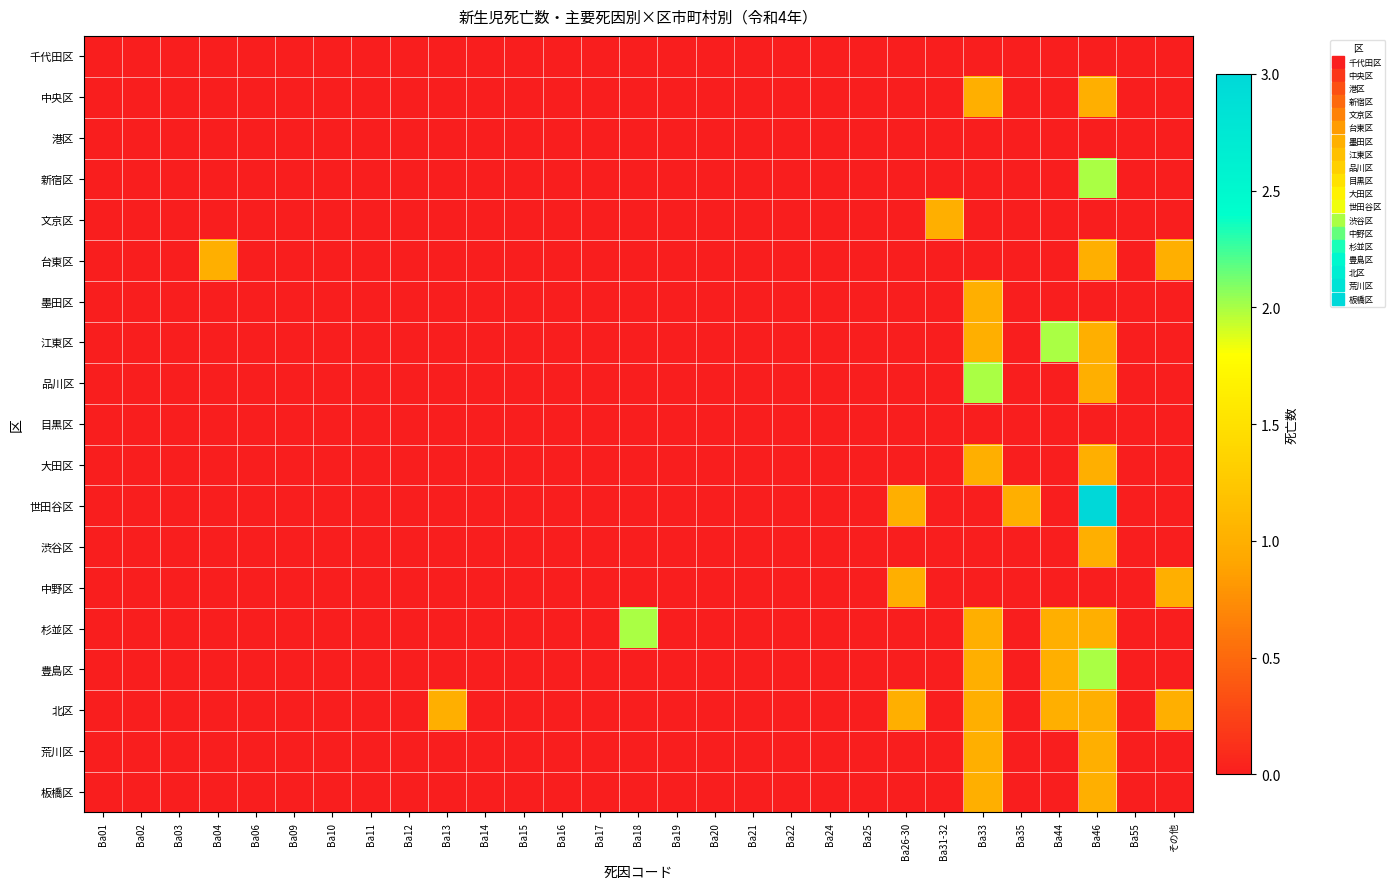

Reading left to right, what are all the values shown in this chart?

千代田区: Ba01=0	Ba02=0	Ba03=0	Ba04=0	Ba06=0	Ba09=0	Ba10=0	Ba11=0	Ba12=0	Ba13=0	Ba14=0	Ba15=0	Ba16=0	Ba17=0	Ba18=0	Ba19=0	Ba20=0	Ba21=0	Ba22=0	Ba24=0	Ba25=0	Ba26-30=0	Ba31-32=0	Ba33=0	Ba35=0	Ba44=0	Ba46=0	Ba55=0	その他=0
中央区: Ba01=0	Ba02=0	Ba03=0	Ba04=0	Ba06=0	Ba09=0	Ba10=0	Ba11=0	Ba12=0	Ba13=0	Ba14=0	Ba15=0	Ba16=0	Ba17=0	Ba18=0	Ba19=0	Ba20=0	Ba21=0	Ba22=0	Ba24=0	Ba25=0	Ba26-30=0	Ba31-32=0	Ba33=1	Ba35=0	Ba44=0	Ba46=1	Ba55=0	その他=0
港区: Ba01=0	Ba02=0	Ba03=0	Ba04=0	Ba06=0	Ba09=0	Ba10=0	Ba11=0	Ba12=0	Ba13=0	Ba14=0	Ba15=0	Ba16=0	Ba17=0	Ba18=0	Ba19=0	Ba20=0	Ba21=0	Ba22=0	Ba24=0	Ba25=0	Ba26-30=0	Ba31-32=0	Ba33=0	Ba35=0	Ba44=0	Ba46=0	Ba55=0	その他=0
新宿区: Ba01=0	Ba02=0	Ba03=0	Ba04=0	Ba06=0	Ba09=0	Ba10=0	Ba11=0	Ba12=0	Ba13=0	Ba14=0	Ba15=0	Ba16=0	Ba17=0	Ba18=0	Ba19=0	Ba20=0	Ba21=0	Ba22=0	Ba24=0	Ba25=0	Ba26-30=0	Ba31-32=0	Ba33=0	Ba35=0	Ba44=0	Ba46=2	Ba55=0	その他=0
文京区: Ba01=0	Ba02=0	Ba03=0	Ba04=0	Ba06=0	Ba09=0	Ba10=0	Ba11=0	Ba12=0	Ba13=0	Ba14=0	Ba15=0	Ba16=0	Ba17=0	Ba18=0	Ba19=0	Ba20=0	Ba21=0	Ba22=0	Ba24=0	Ba25=0	Ba26-30=0	Ba31-32=1	Ba33=0	Ba35=0	Ba44=0	Ba46=0	Ba55=0	その他=0
台東区: Ba01=0	Ba02=0	Ba03=0	Ba04=1	Ba06=0	Ba09=0	Ba10=0	Ba11=0	Ba12=0	Ba13=0	Ba14=0	Ba15=0	Ba16=0	Ba17=0	Ba18=0	Ba19=0	Ba20=0	Ba21=0	Ba22=0	Ba24=0	Ba25=0	Ba26-30=0	Ba31-32=0	Ba33=0	Ba35=0	Ba44=0	Ba46=1	Ba55=0	その他=1
墨田区: Ba01=0	Ba02=0	Ba03=0	Ba04=0	Ba06=0	Ba09=0	Ba10=0	Ba11=0	Ba12=0	Ba13=0	Ba14=0	Ba15=0	Ba16=0	Ba17=0	Ba18=0	Ba19=0	Ba20=0	Ba21=0	Ba22=0	Ba24=0	Ba25=0	Ba26-30=0	Ba31-32=0	Ba33=1	Ba35=0	Ba44=0	Ba46=0	Ba55=0	その他=0
江東区: Ba01=0	Ba02=0	Ba03=0	Ba04=0	Ba06=0	Ba09=0	Ba10=0	Ba11=0	Ba12=0	Ba13=0	Ba14=0	Ba15=0	Ba16=0	Ba17=0	Ba18=0	Ba19=0	Ba20=0	Ba21=0	Ba22=0	Ba24=0	Ba25=0	Ba26-30=0	Ba31-32=0	Ba33=1	Ba35=0	Ba44=2	Ba46=1	Ba55=0	その他=0
品川区: Ba01=0	Ba02=0	Ba03=0	Ba04=0	Ba06=0	Ba09=0	Ba10=0	Ba11=0	Ba12=0	Ba13=0	Ba14=0	Ba15=0	Ba16=0	Ba17=0	Ba18=0	Ba19=0	Ba20=0	Ba21=0	Ba22=0	Ba24=0	Ba25=0	Ba26-30=0	Ba31-32=0	Ba33=2	Ba35=0	Ba44=0	Ba46=1	Ba55=0	その他=0
目黒区: Ba01=0	Ba02=0	Ba03=0	Ba04=0	Ba06=0	Ba09=0	Ba10=0	Ba11=0	Ba12=0	Ba13=0	Ba14=0	Ba15=0	Ba16=0	Ba17=0	Ba18=0	Ba19=0	Ba20=0	Ba21=0	Ba22=0	Ba24=0	Ba25=0	Ba26-30=0	Ba31-32=0	Ba33=0	Ba35=0	Ba44=0	Ba46=0	Ba55=0	その他=0
大田区: Ba01=0	Ba02=0	Ba03=0	Ba04=0	Ba06=0	Ba09=0	Ba10=0	Ba11=0	Ba12=0	Ba13=0	Ba14=0	Ba15=0	Ba16=0	Ba17=0	Ba18=0	Ba19=0	Ba20=0	Ba21=0	Ba22=0	Ba24=0	Ba25=0	Ba26-30=0	Ba31-32=0	Ba33=1	Ba35=0	Ba44=0	Ba46=1	Ba55=0	その他=0
世田谷区: Ba01=0	Ba02=0	Ba03=0	Ba04=0	Ba06=0	Ba09=0	Ba10=0	Ba11=0	Ba12=0	Ba13=0	Ba14=0	Ba15=0	Ba16=0	Ba17=0	Ba18=0	Ba19=0	Ba20=0	Ba21=0	Ba22=0	Ba24=0	Ba25=0	Ba26-30=1	Ba31-32=0	Ba33=0	Ba35=1	Ba44=0	Ba46=3	Ba55=0	その他=0
渋谷区: Ba01=0	Ba02=0	Ba03=0	Ba04=0	Ba06=0	Ba09=0	Ba10=0	Ba11=0	Ba12=0	Ba13=0	Ba14=0	Ba15=0	Ba16=0	Ba17=0	Ba18=0	Ba19=0	Ba20=0	Ba21=0	Ba22=0	Ba24=0	Ba25=0	Ba26-30=0	Ba31-32=0	Ba33=0	Ba35=0	Ba44=0	Ba46=1	Ba55=0	その他=0
中野区: Ba01=0	Ba02=0	Ba03=0	Ba04=0	Ba06=0	Ba09=0	Ba10=0	Ba11=0	Ba12=0	Ba13=0	Ba14=0	Ba15=0	Ba16=0	Ba17=0	Ba18=0	Ba19=0	Ba20=0	Ba21=0	Ba22=0	Ba24=0	Ba25=0	Ba26-30=1	Ba31-32=0	Ba33=0	Ba35=0	Ba44=0	Ba46=0	Ba55=0	その他=1
杉並区: Ba01=0	Ba02=0	Ba03=0	Ba04=0	Ba06=0	Ba09=0	Ba10=0	Ba11=0	Ba12=0	Ba13=0	Ba14=0	Ba15=0	Ba16=0	Ba17=0	Ba18=2	Ba19=0	Ba20=0	Ba21=0	Ba22=0	Ba24=0	Ba25=0	Ba26-30=0	Ba31-32=0	Ba33=1	Ba35=0	Ba44=1	Ba46=1	Ba55=0	その他=0
豊島区: Ba01=0	Ba02=0	Ba03=0	Ba04=0	Ba06=0	Ba09=0	Ba10=0	Ba11=0	Ba12=0	Ba13=0	Ba14=0	Ba15=0	Ba16=0	Ba17=0	Ba18=0	Ba19=0	Ba20=0	Ba21=0	Ba22=0	Ba24=0	Ba25=0	Ba26-30=0	Ba31-32=0	Ba33=1	Ba35=0	Ba44=1	Ba46=2	Ba55=0	その他=0
北区: Ba01=0	Ba02=0	Ba03=0	Ba04=0	Ba06=0	Ba09=0	Ba10=0	Ba11=0	Ba12=0	Ba13=1	Ba14=0	Ba15=0	Ba16=0	Ba17=0	Ba18=0	Ba19=0	Ba20=0	Ba21=0	Ba22=0	Ba24=0	Ba25=0	Ba26-30=1	Ba31-32=0	Ba33=1	Ba35=0	Ba44=1	Ba46=1	Ba55=0	その他=1
荒川区: Ba01=0	Ba02=0	Ba03=0	Ba04=0	Ba06=0	Ba09=0	Ba10=0	Ba11=0	Ba12=0	Ba13=0	Ba14=0	Ba15=0	Ba16=0	Ba17=0	Ba18=0	Ba19=0	Ba20=0	Ba21=0	Ba22=0	Ba24=0	Ba25=0	Ba26-30=0	Ba31-32=0	Ba33=1	Ba35=0	Ba44=0	Ba46=1	Ba55=0	その他=0
板橋区: Ba01=0	Ba02=0	Ba03=0	Ba04=0	Ba06=0	Ba09=0	Ba10=0	Ba11=0	Ba12=0	Ba13=0	Ba14=0	Ba15=0	Ba16=0	Ba17=0	Ba18=0	Ba19=0	Ba20=0	Ba21=0	Ba22=0	Ba24=0	Ba25=0	Ba26-30=0	Ba31-32=0	Ba33=1	Ba35=0	Ba44=0	Ba46=1	Ba55=0	その他=0